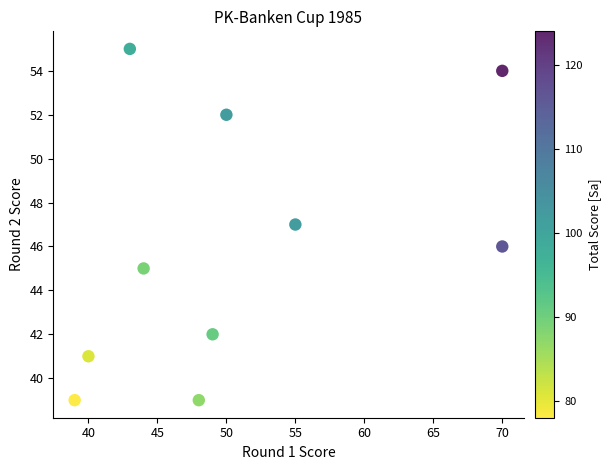

What is the range of Y values (max minus min)?

16